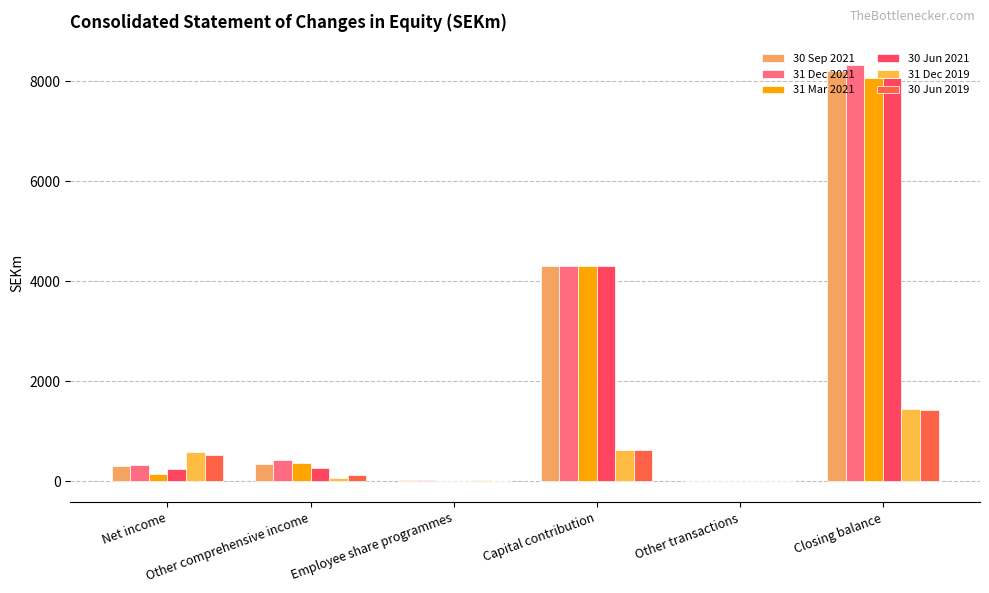

How many categories are shown in the chart?

6